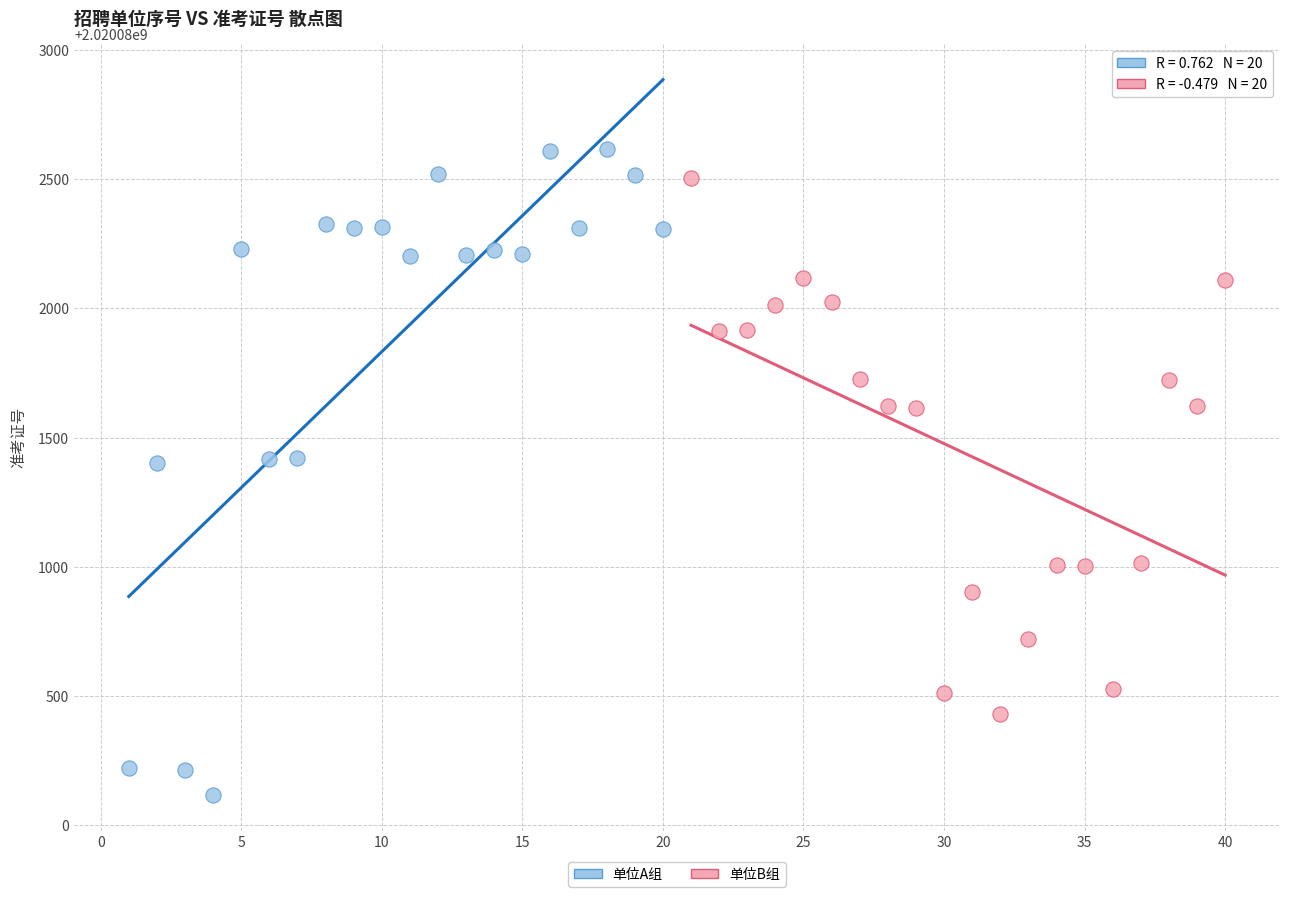

Which series has the largest Y range (max minus min)?

单位A组